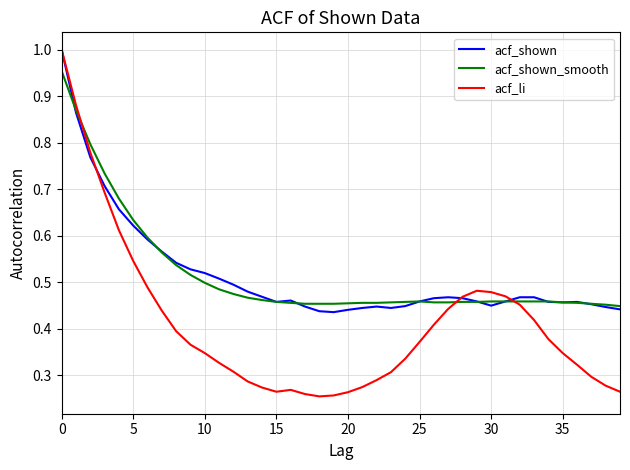

Which series has the largest range (max minus min)?

acf_li